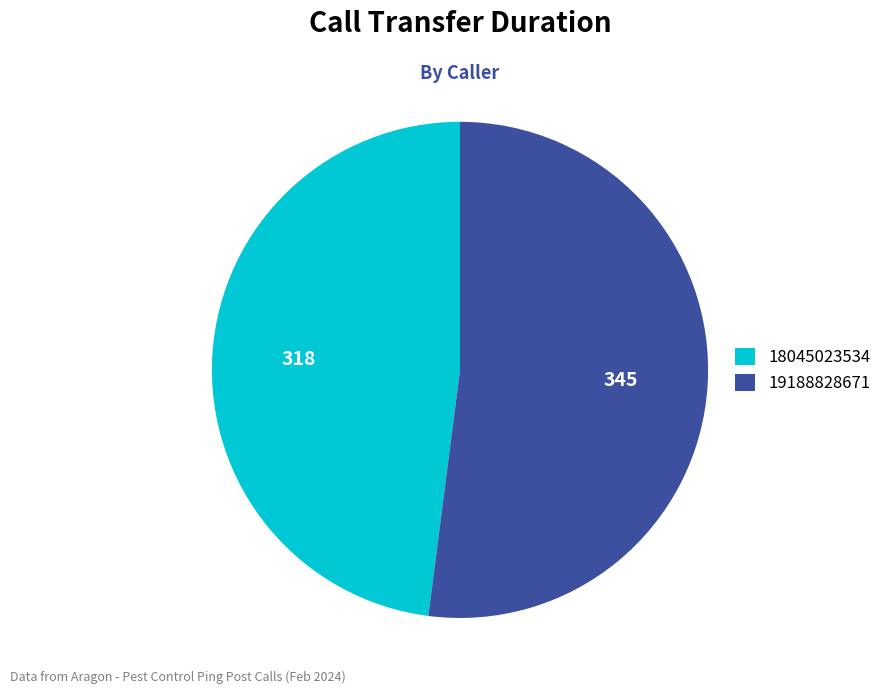

Which slice is the smallest?

18045023534